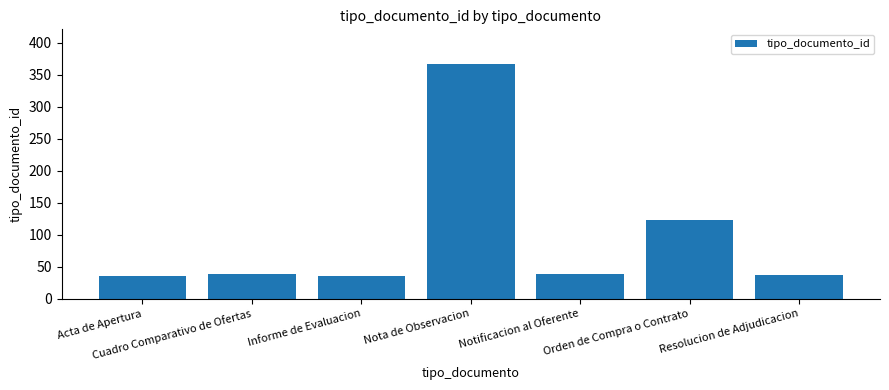

What is the maximum value shown in the chart?

366